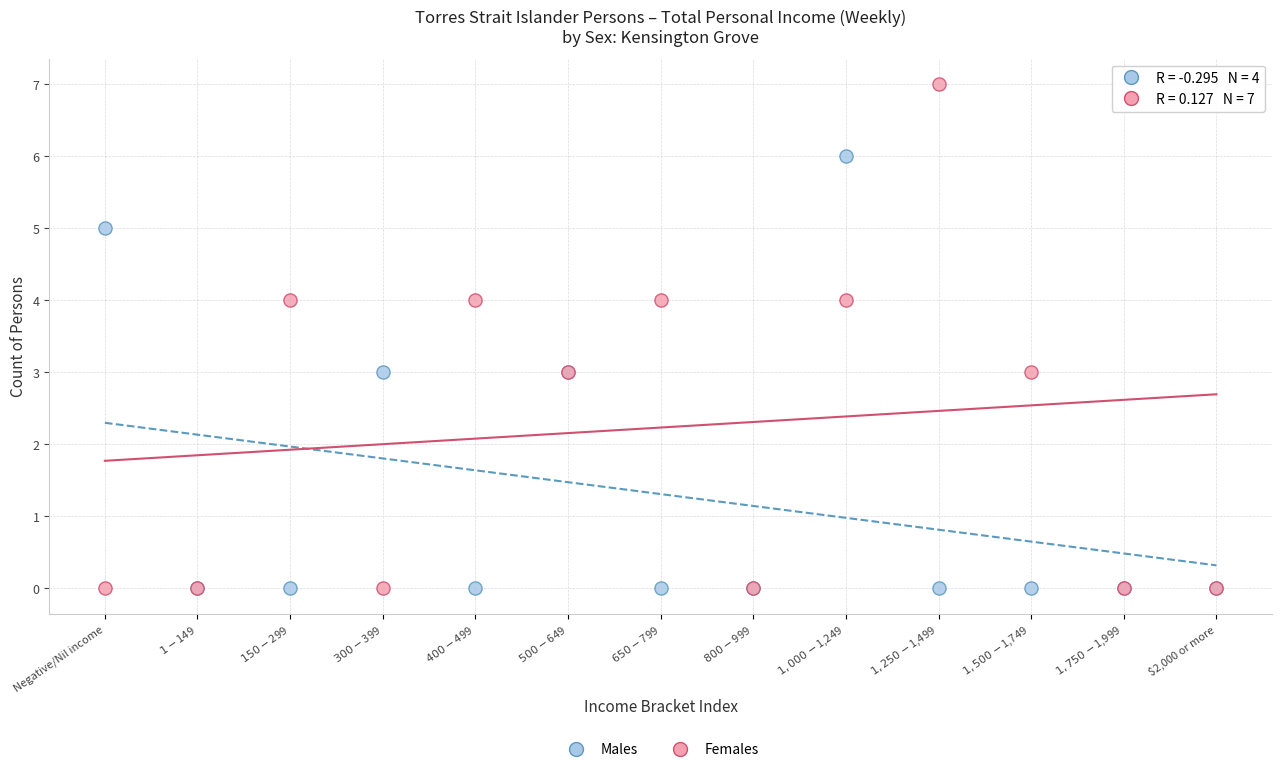

Which series has the largest Y range (max minus min)?

Females